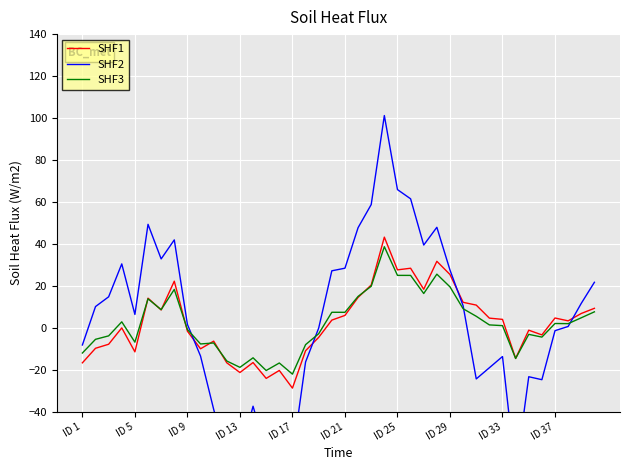

How many positive values does the SHF1 series have?

21